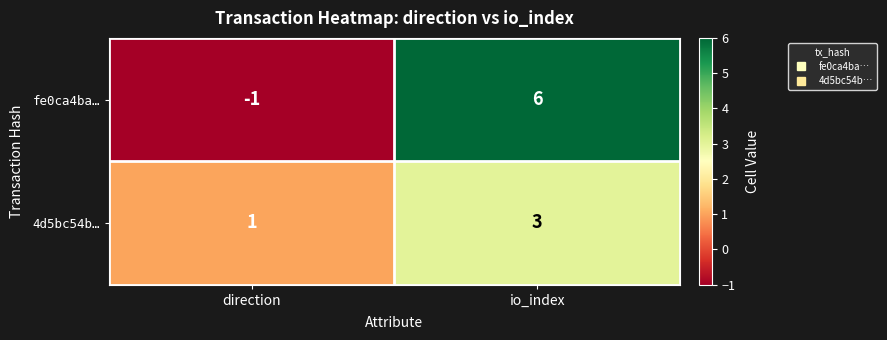

List the series in order of their peak value, highest first.

fe0ca4ba…, 4d5bc54b…